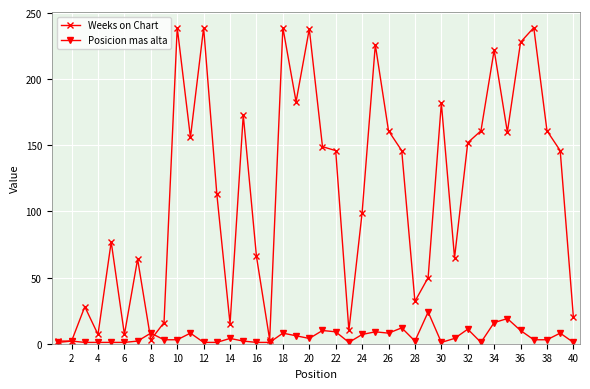

Rank the series by their average value, from highest to lowest.

Weeks on Chart, Posicion mas alta